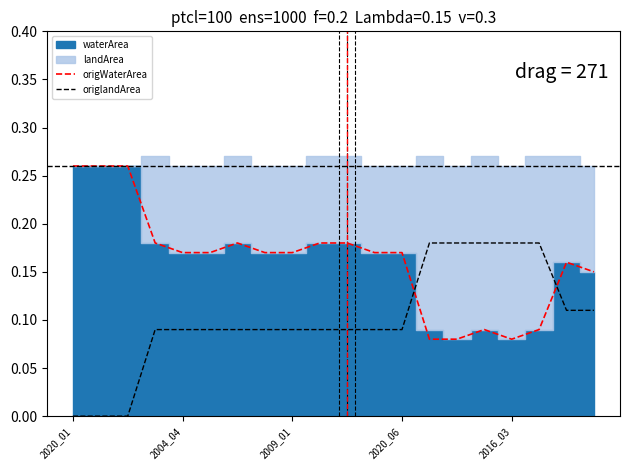

How many positive values does the origlandArea series have?

17